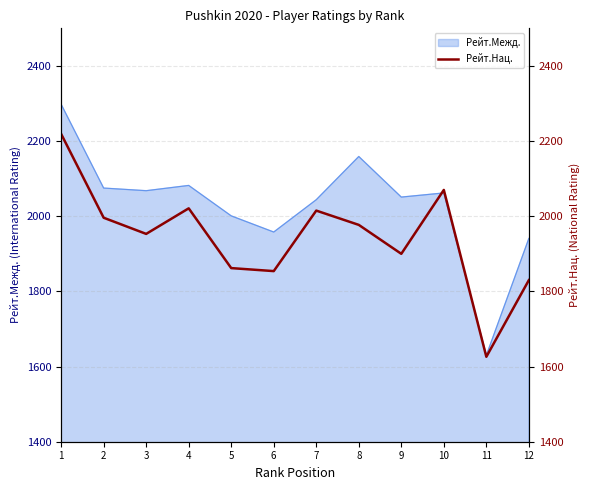

Reading right to left, transcribe all the data shown in this chart.

1830	1626	2070	1900	1977	2015	1854	1862	2021	1953	1996	2219